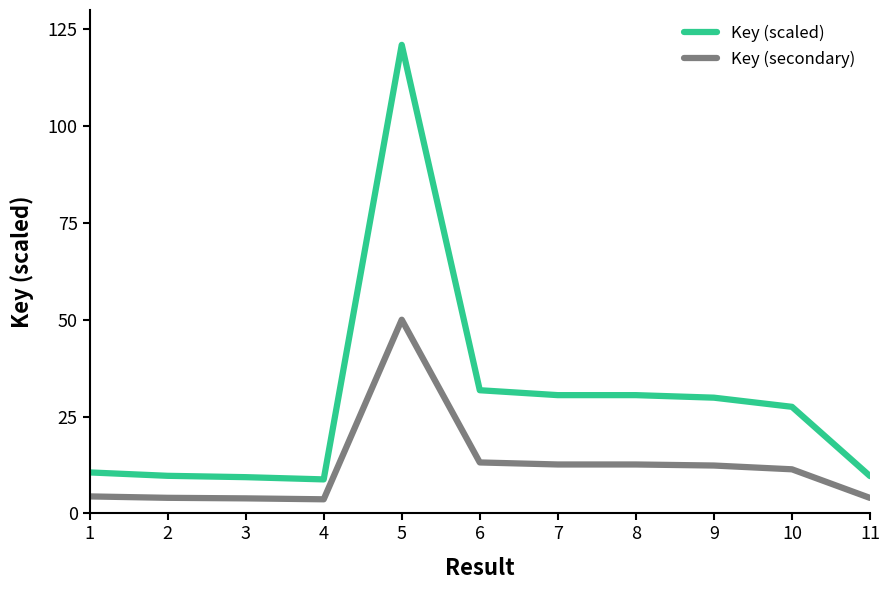

Which category has the highest value across all series?

5